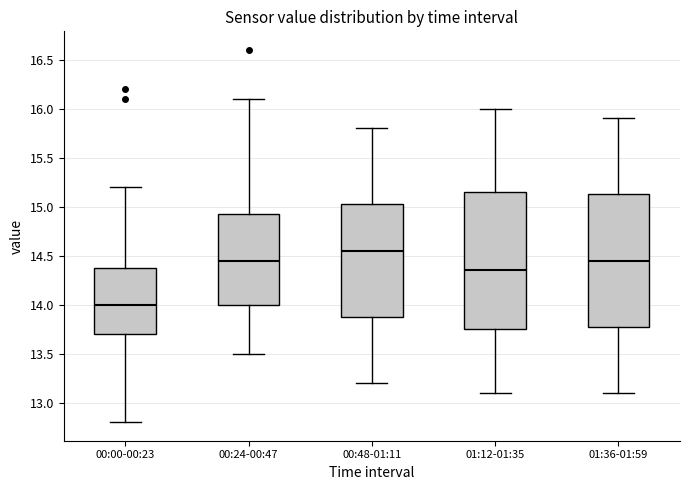

Which box has the lowest median line?

00:00-00:23